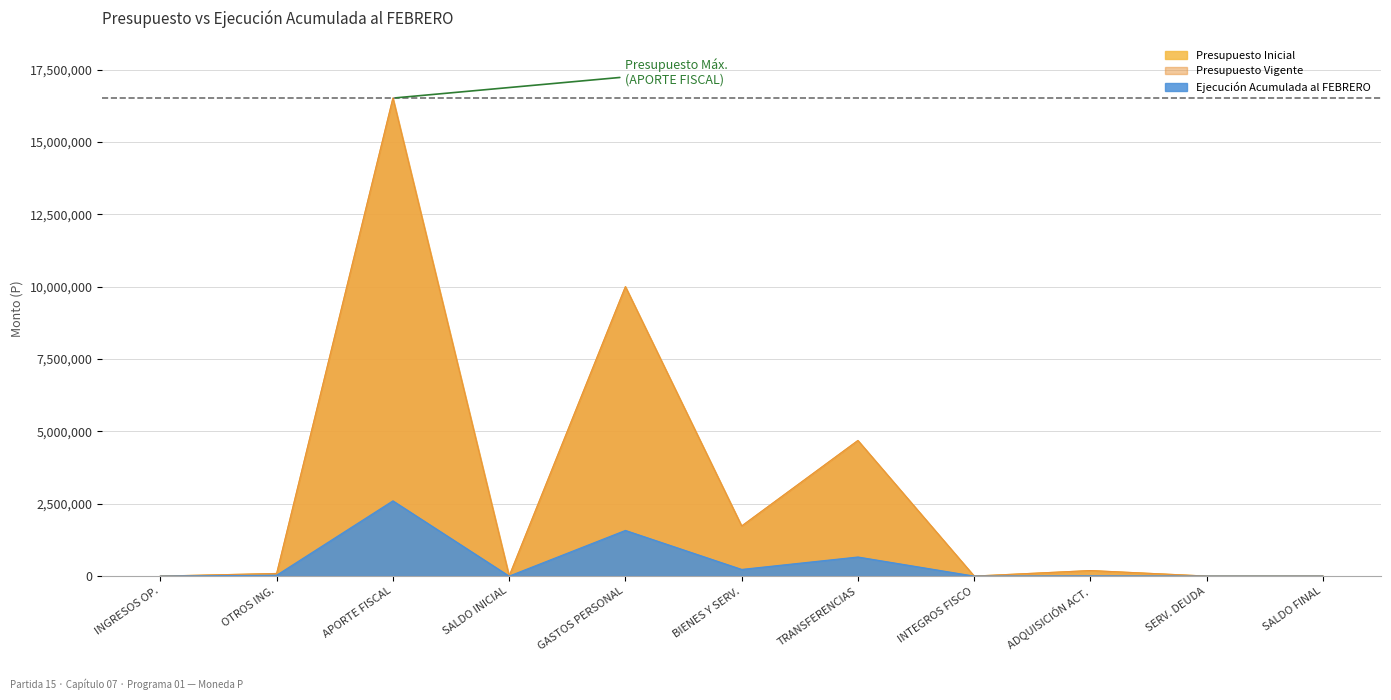

At INGRESOS OP., list the series in order from smallest to largest.

Ejecución Acumulada al FEBRERO, Presupuesto Inicial, Presupuesto Vigente